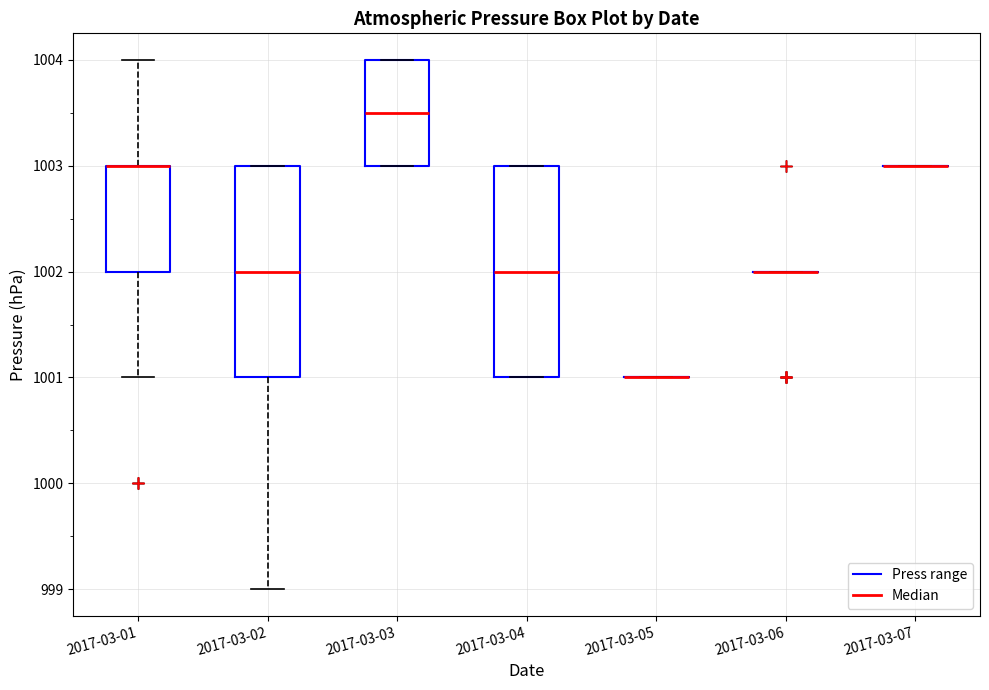

Reading left to right, transcribe this box plot: for each box, give where its median line is, the range the box spans, and where its two whiskers end, as read against the y-axis. The values are not printed on the chart, so give them approximately, as read against the axis.

2017-03-01: median 1003.0 (drawn on the box's upper edge), box 1002.0 to 1003.0, whiskers 1001.0 to 1004.0
2017-03-02: median 1002.0, box 1001.0 to 1003.0, whiskers 999.0 to 1003.0
2017-03-03: median 1003.5, box 1003.0 to 1004.0, whiskers 1003.0 to 1004.0
2017-03-04: median 1002.0, box 1001.0 to 1003.0, whiskers 1001.0 to 1003.0
2017-03-05: box collapsed to a line at 1001.0, whiskers 1001.0 to 1001.0
2017-03-06: box collapsed to a line at 1002.0, whiskers 1002.0 to 1002.0
2017-03-07: box collapsed to a line at 1003.0, whiskers 1003.0 to 1003.0